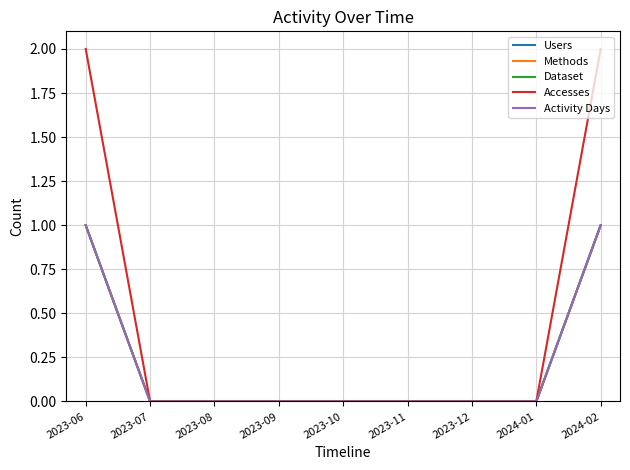

Which series changed the most between 2023-10 and 2023-12?

Users